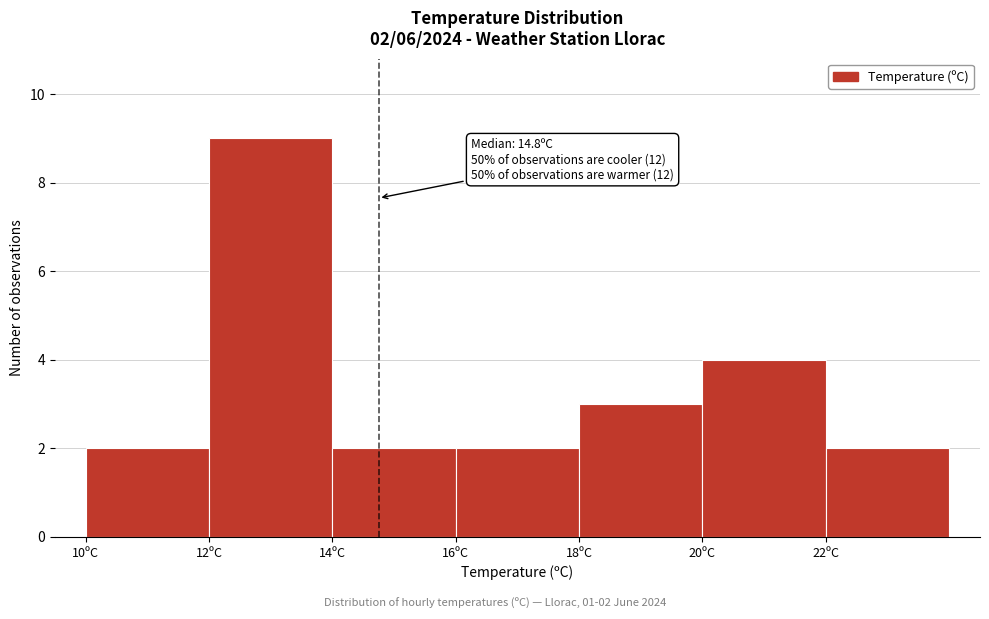

Which range on the x-axis has the tallest bar?

12 to 14